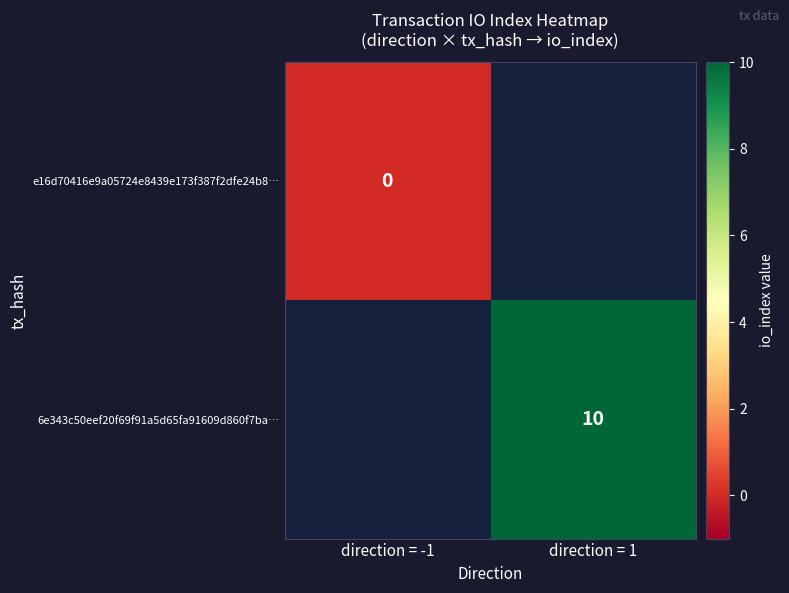

Is it true that 6e343c50eef20f69f91a5d65fa91609d860f7ba… equals 2 at direction = 1?

False